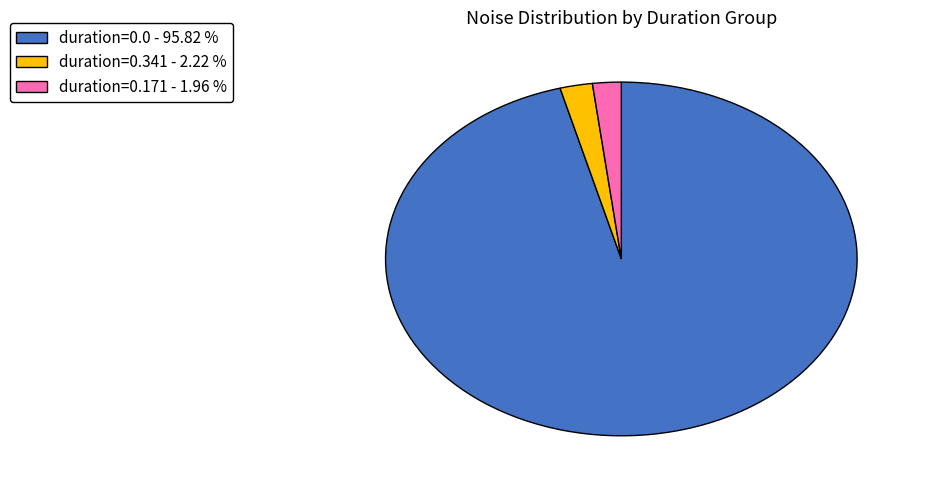

Is there a majority slice in this chart?

Yes